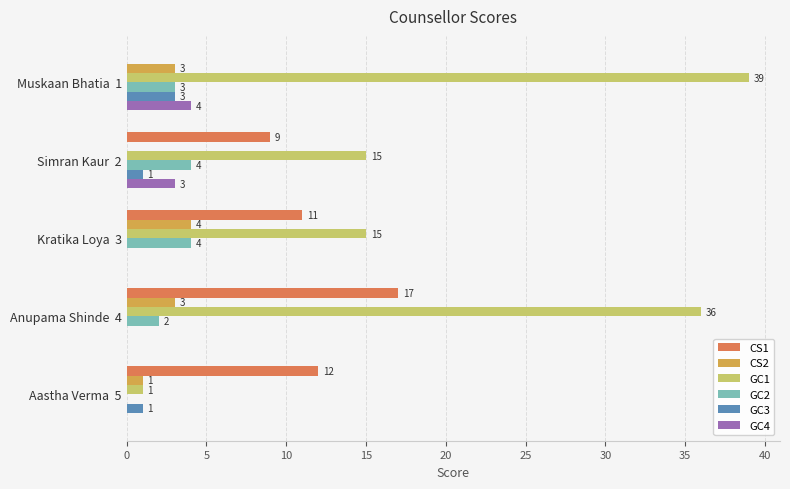

Which series has the largest total across all categories?

GC1